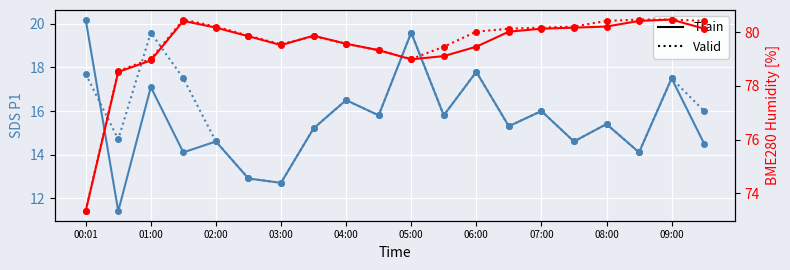

How many lines are shown in the chart?

2